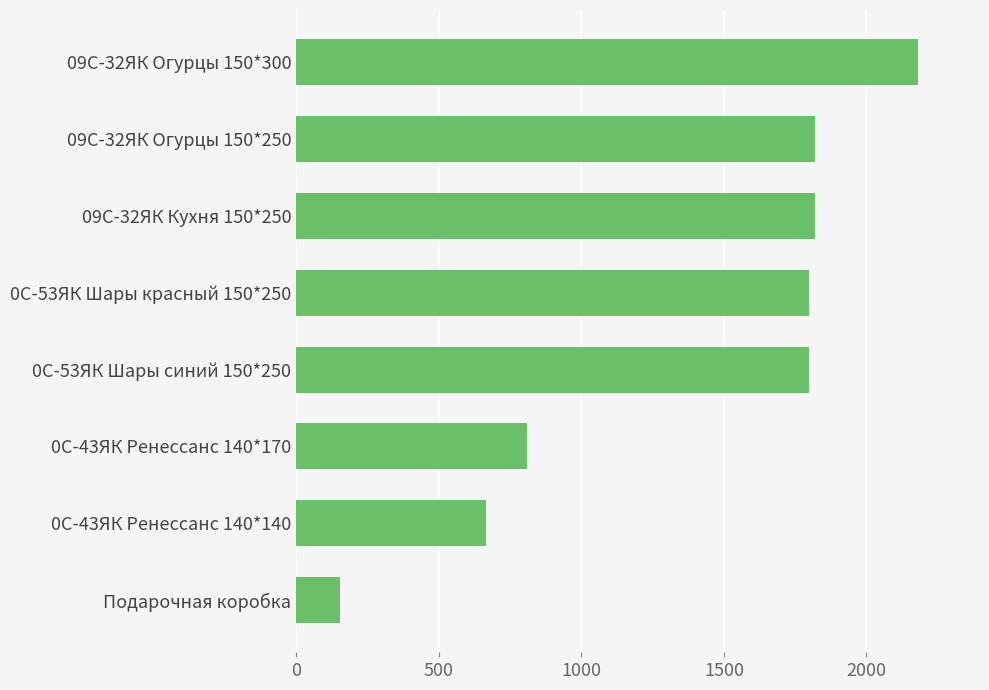

Which label corresponds to the largest value in the chart?

09С-32ЯК Огурцы 150*300